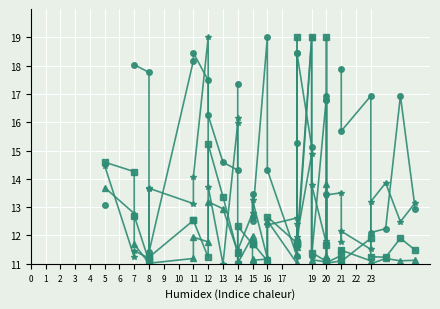

What is the approximate value of Pééi~/u at 13?

11.0